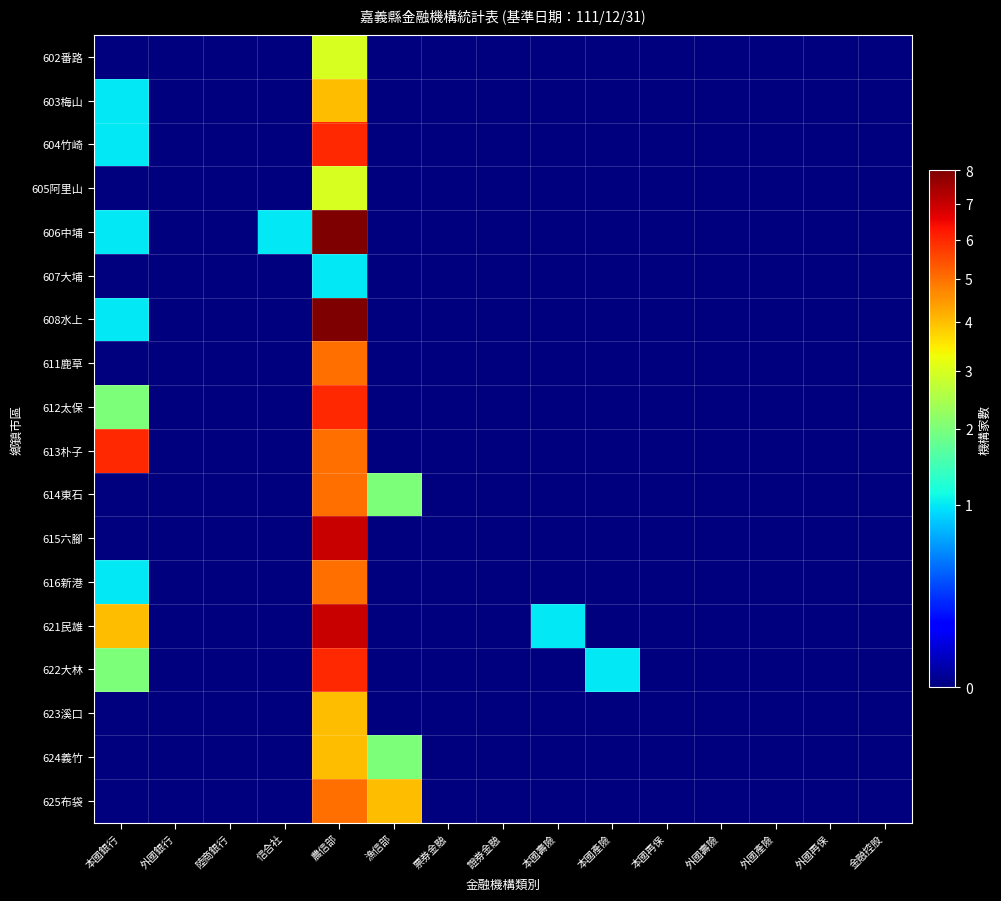

Which label corresponds to the smallest value in the chart?

本國銀行